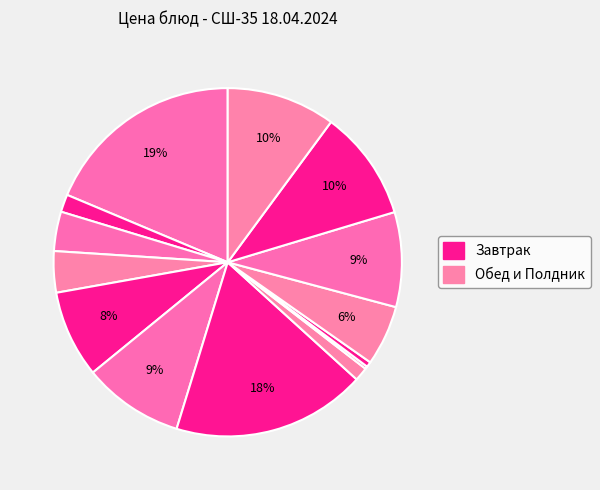

To the nearest percent, what is the average slice percentage?

7%